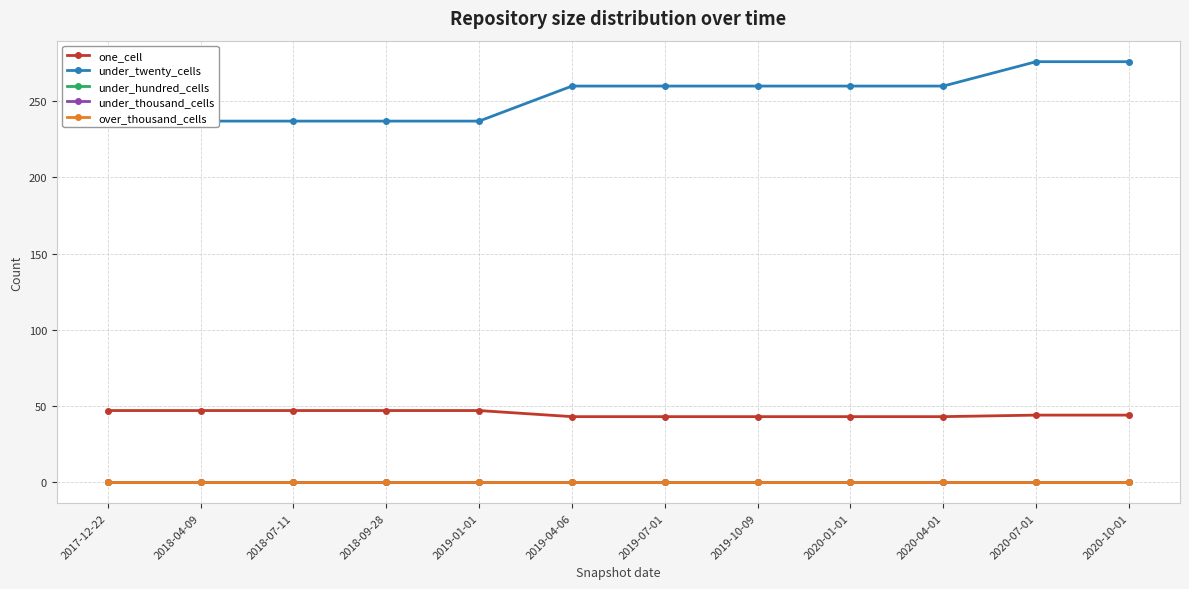

At which label is under_twenty_cells closest to 256?

2019-04-06